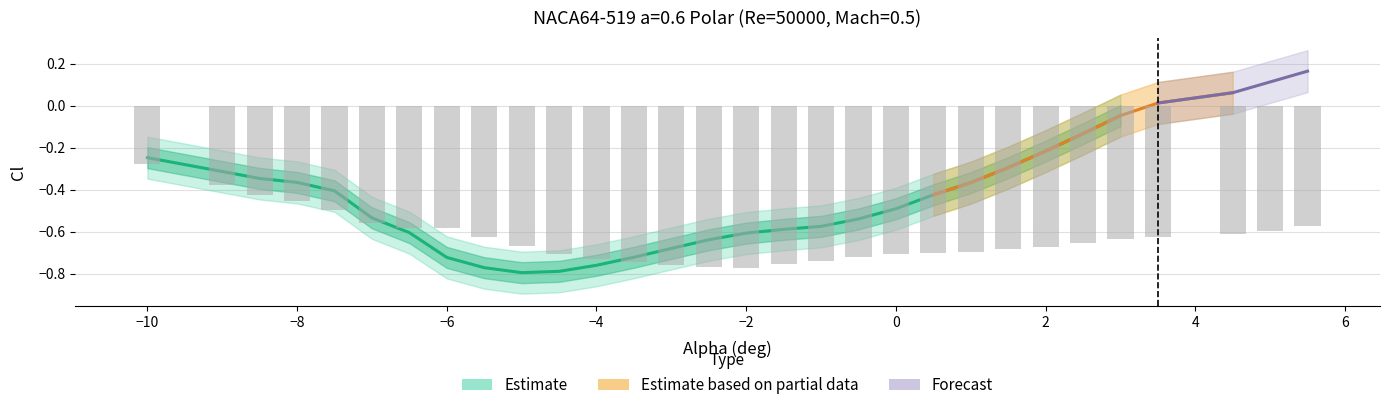

Reading right to left, transcribe all the data shown in this chart.

Cl: 0.2	0.1	0.1	0.0	-0.0	-0.1	-0.2	-0.3	-0.4	-0.4	-0.5	-0.5	-0.6	-0.6	-0.6	-0.6	-0.7	-0.7	-0.8	-0.8	-0.8	-0.8	-0.7	-0.6	-0.5	-0.4	-0.4	-0.3	-0.3	-0.2
Cd: 0.1	0.1	0.1	0.1	0.1	0.1	0.1	0.1	0.1	0.1	0.1	0.1	0.1	0.0	0.0	0.0	0.0	0.1	0.1	0.1	0.1	0.1	0.1	0.1	0.1	0.1	0.1	0.1	0.1	0.1
Cl_upper: 0.3	0.2	0.2	0.1	0.1	-0.0	-0.1	-0.2	-0.3	-0.3	-0.4	-0.4	-0.5	-0.5	-0.5	-0.5	-0.6	-0.6	-0.7	-0.7	-0.7	-0.7	-0.6	-0.5	-0.4	-0.3	-0.3	-0.2	-0.2	-0.1
Cl_lower: 0.1	0.0	-0.0	-0.1	-0.1	-0.2	-0.3	-0.4	-0.5	-0.5	-0.6	-0.6	-0.7	-0.7	-0.7	-0.7	-0.8	-0.8	-0.9	-0.9	-0.9	-0.9	-0.8	-0.7	-0.6	-0.5	-0.5	-0.4	-0.4	-0.3